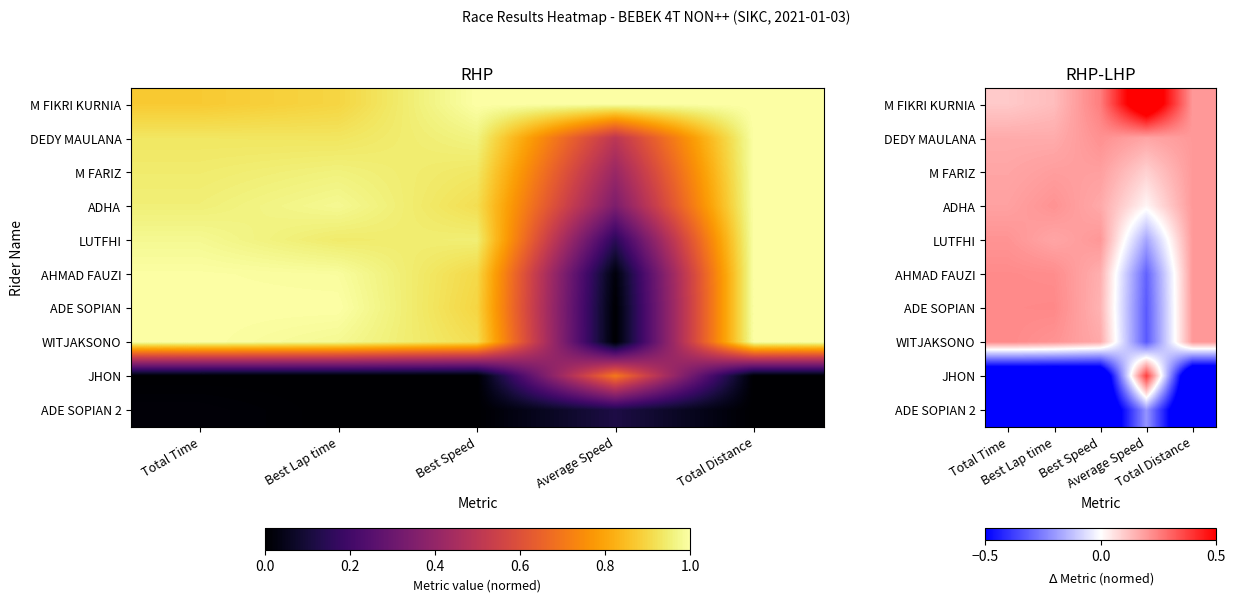

How many values in AHMAD FAUZI are above zero?

4